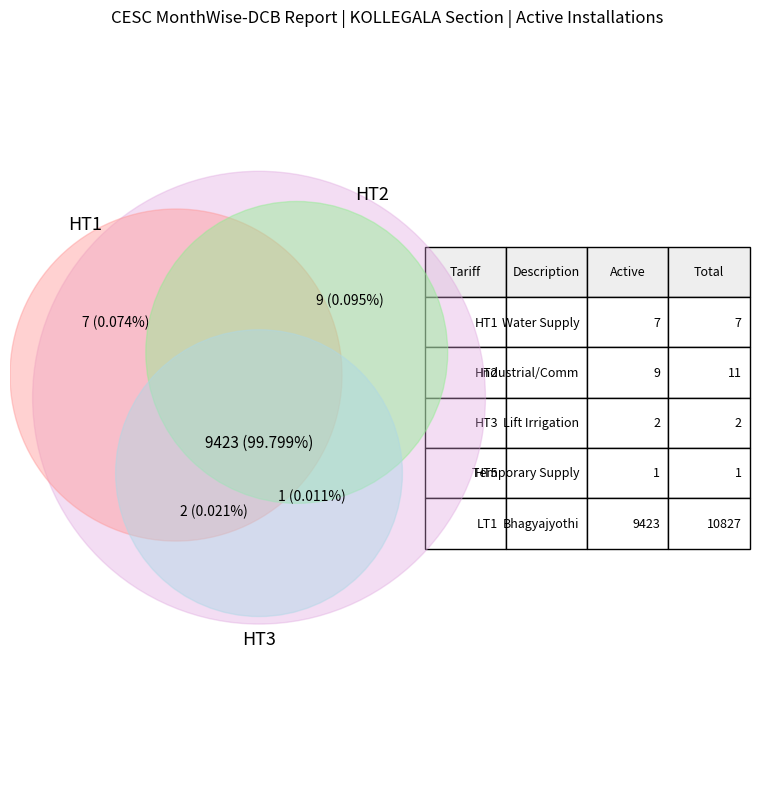

To the nearest percent, what is the difference between the largest and smallest slice percentages?

100%